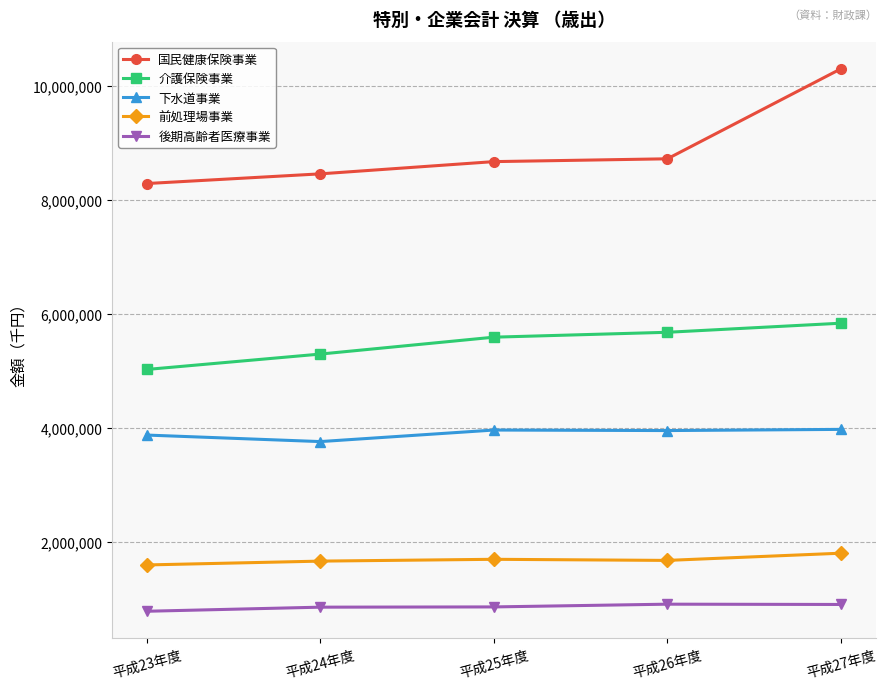

At how many categories does at least one series exceed 9468475?

1